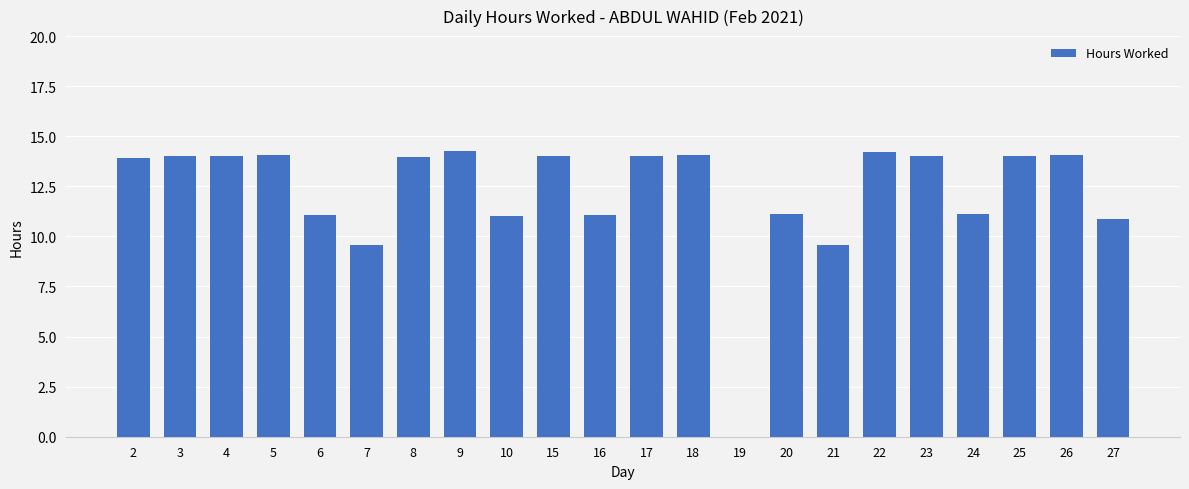

Count the number of categories in the chart.

22